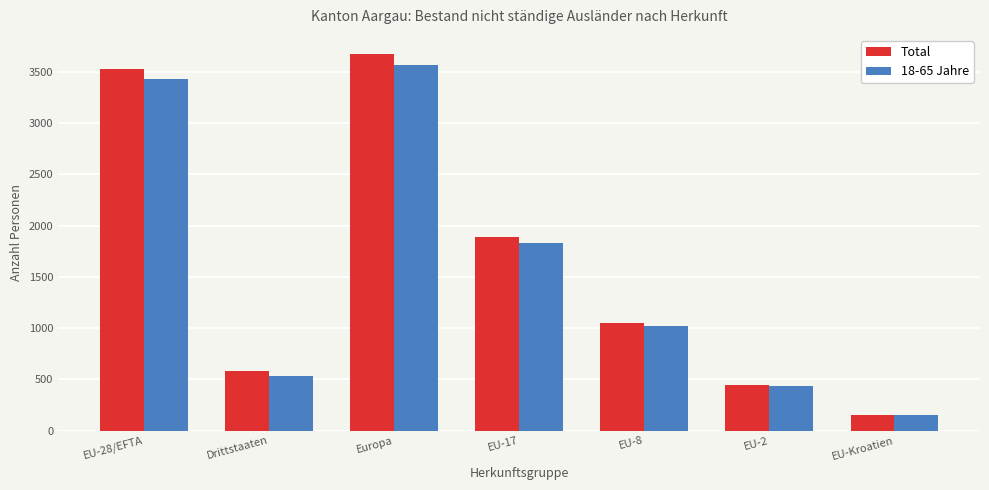

The Total series shows 662 at EU-2. True or false?

False